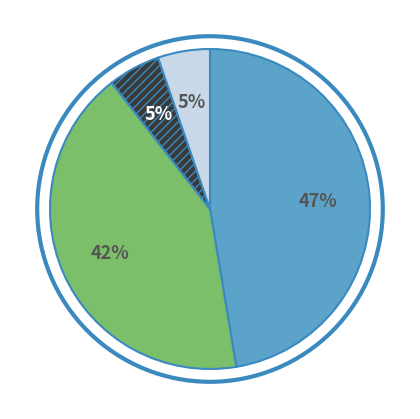

To the nearest percent, what is the difference between the largest and smallest slice percentages?

42%